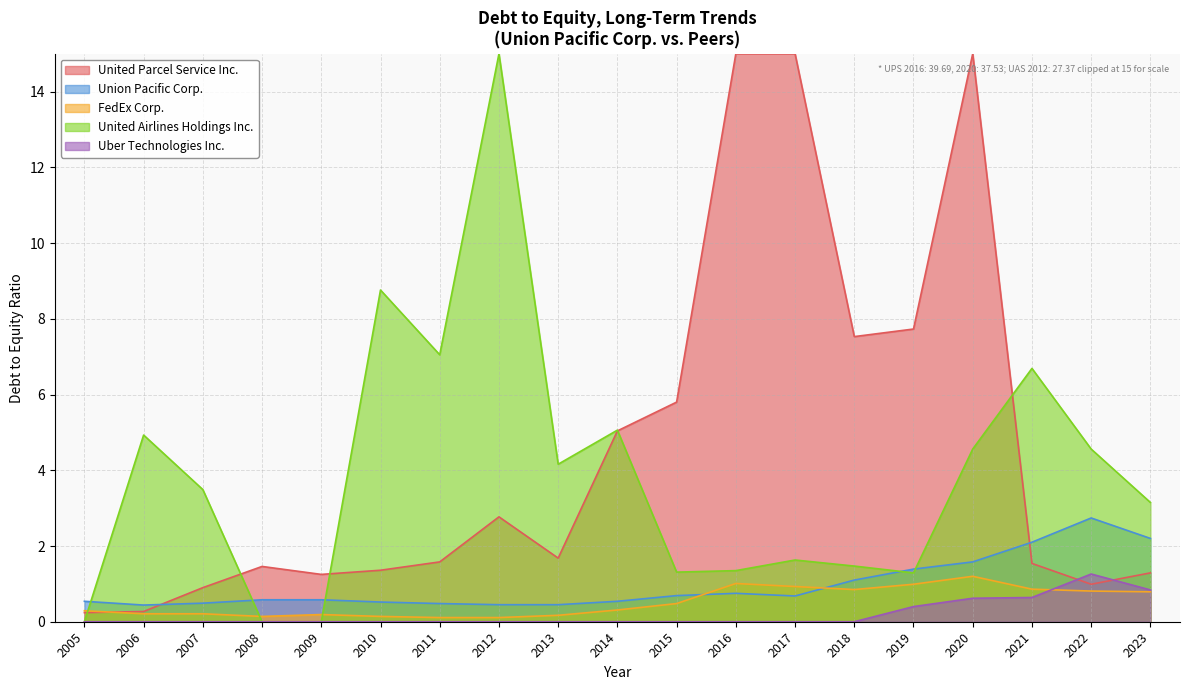

What is the total value across all series at 2005?

1.1